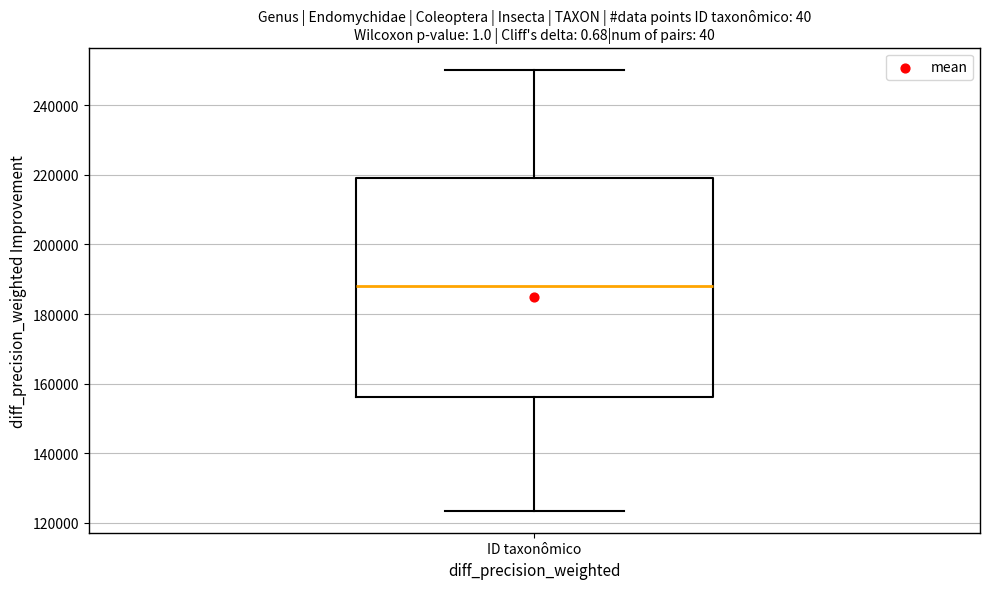

Read this box plot against the y-axis: the position of the median line, the range covered by the box, and the ends of both whiskers. The values are not printed on the chart, so give them approximately, as read against the axis.

median 188000, box 156000 to 220000, whiskers 124000 to 250000